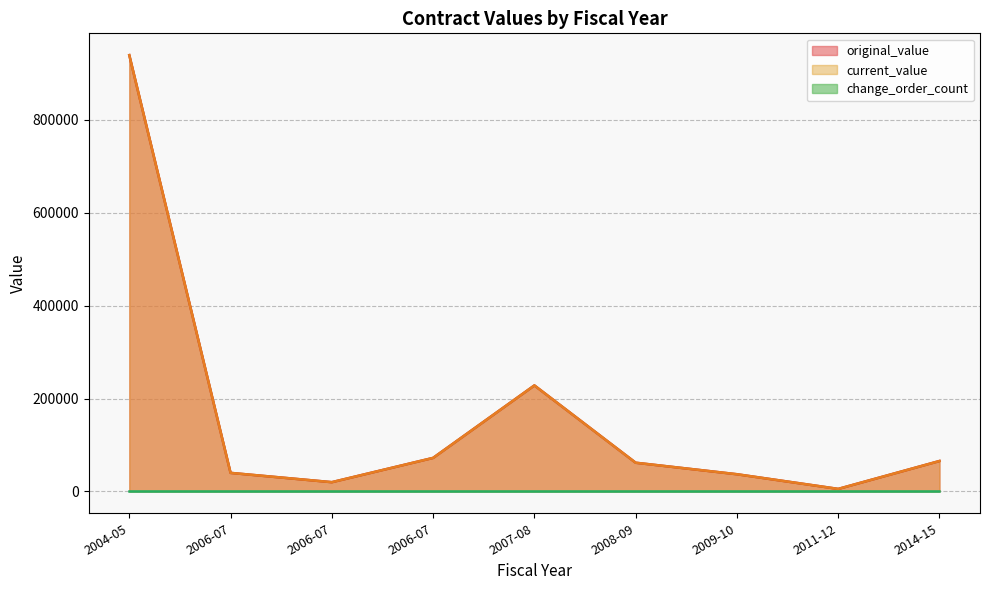

Does the chart have visible grid lines?

Yes